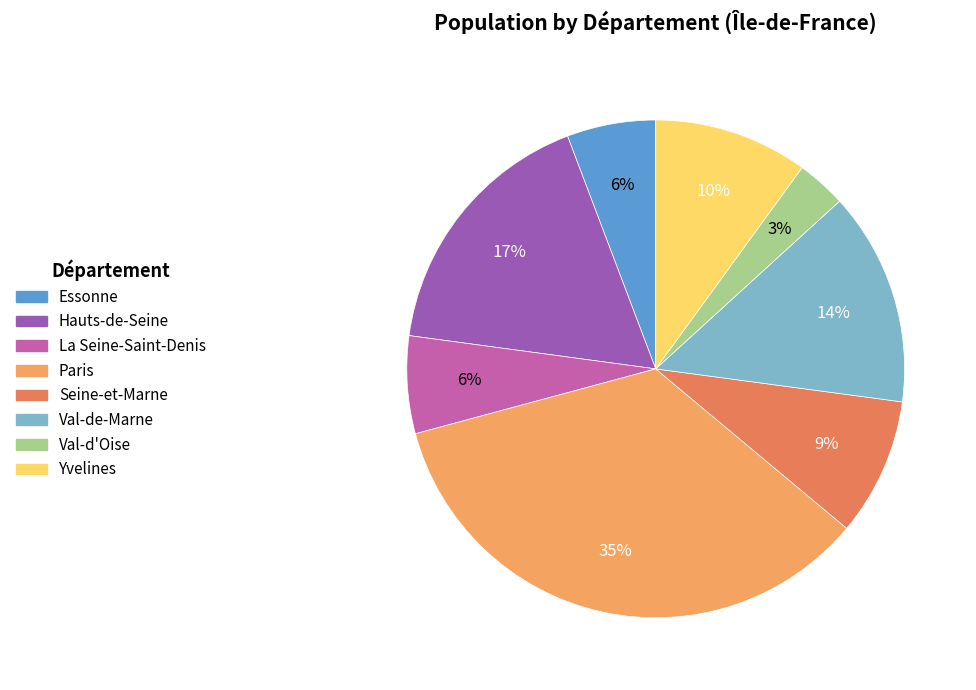

Which has a higher value, Essonne or Val-d'Oise?

Essonne